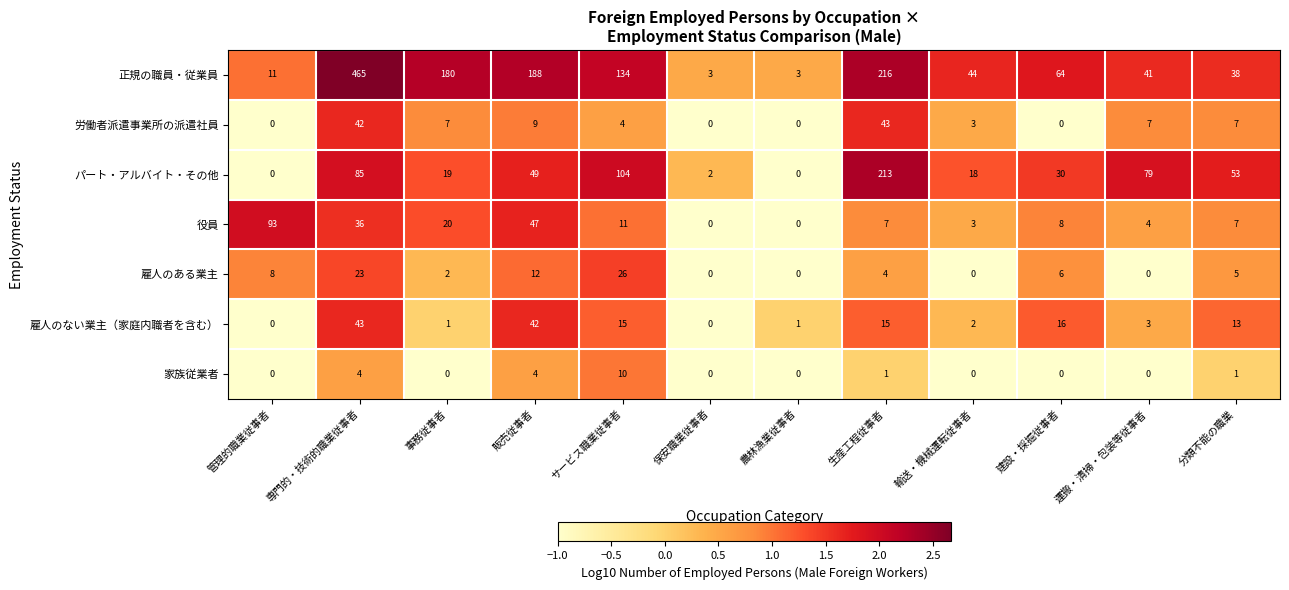

Where does the 正規の職員・従業員 series first go above 64?

専門的・技術的職業従事者